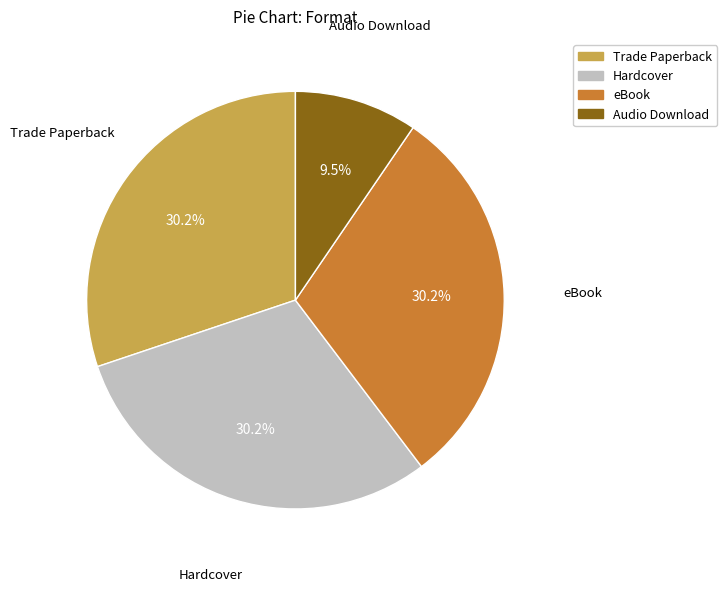

What percentage is the eBook slice, to the nearest percent?

30%